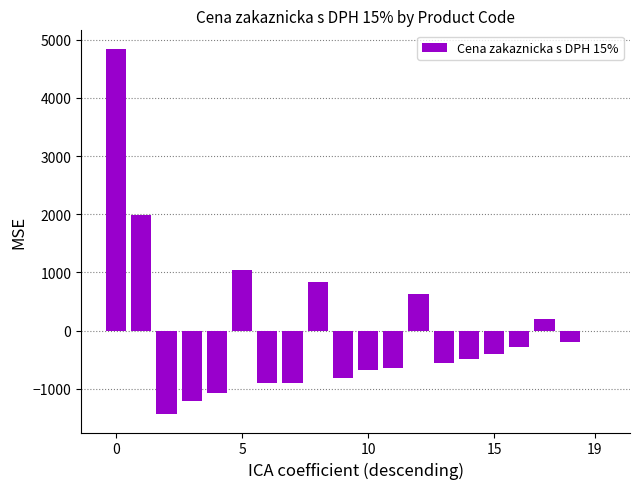

What is the maximum value shown in the chart?

4844.9